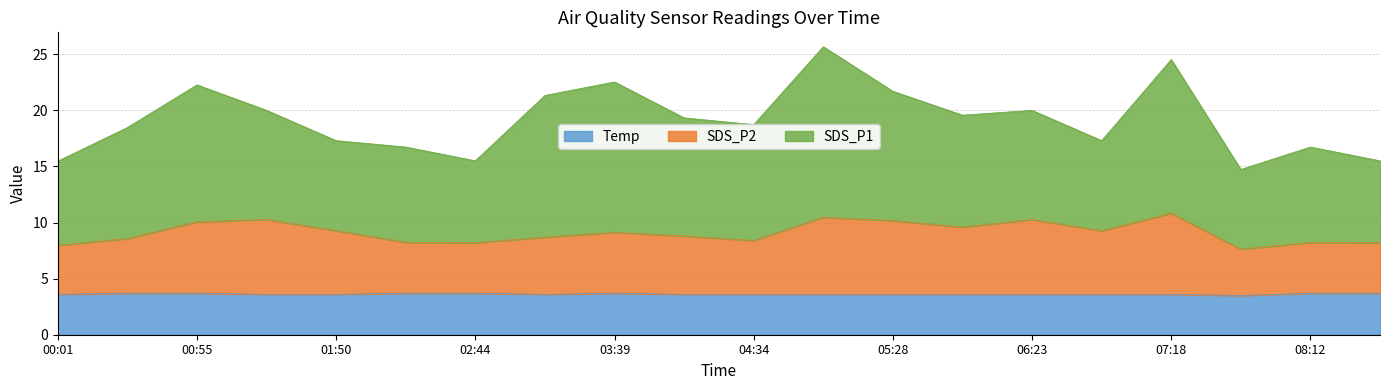

What is the lowest value of the Temp series?

3.5